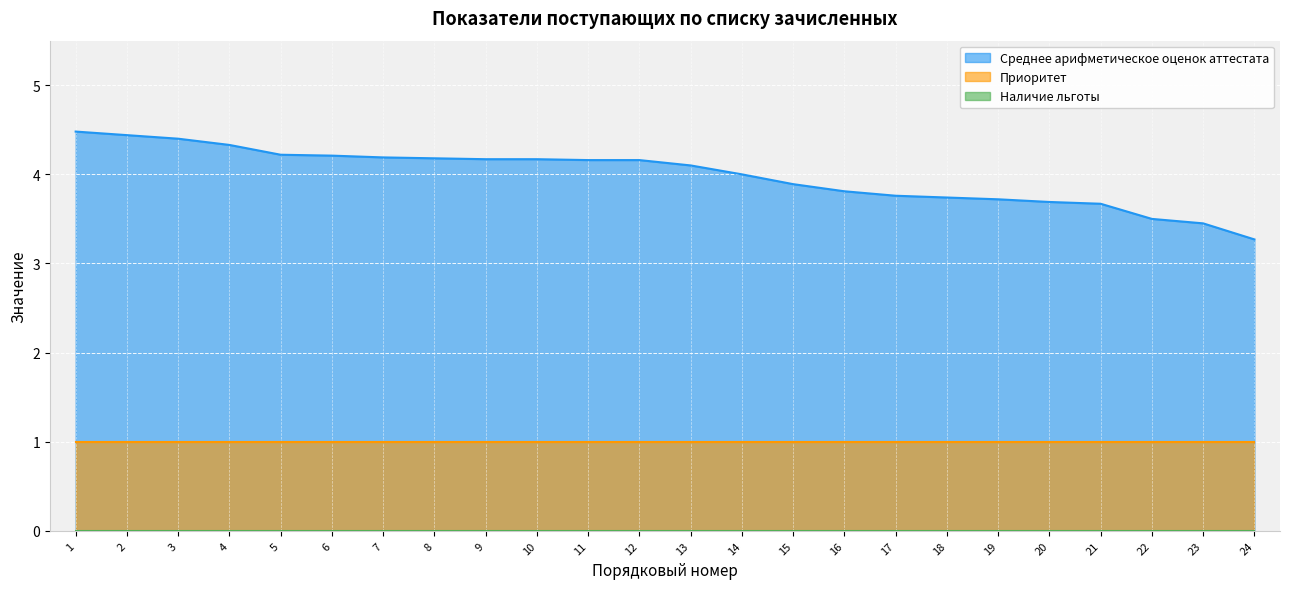

Between 11 and 20, which series saw the biggest shift?

Среднее арифметическое оценок аттестата